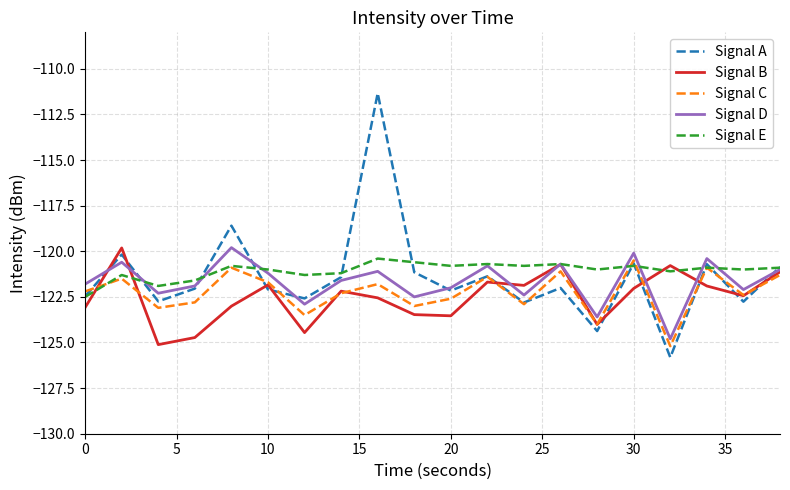

What is the difference between the second highest and minimum values in the Signal A series?

7.2